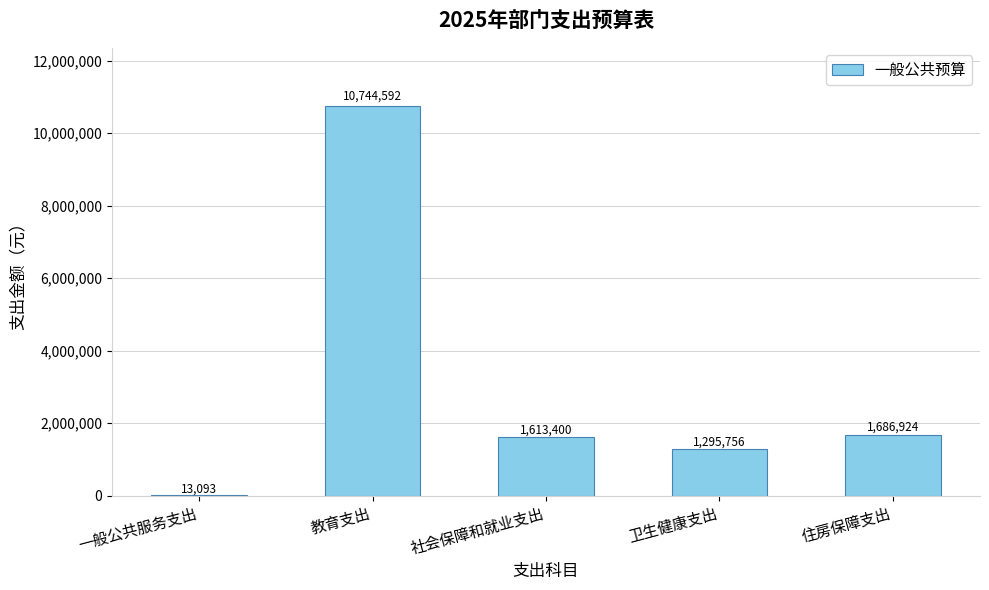

Which category has the highest value across all series?

教育支出